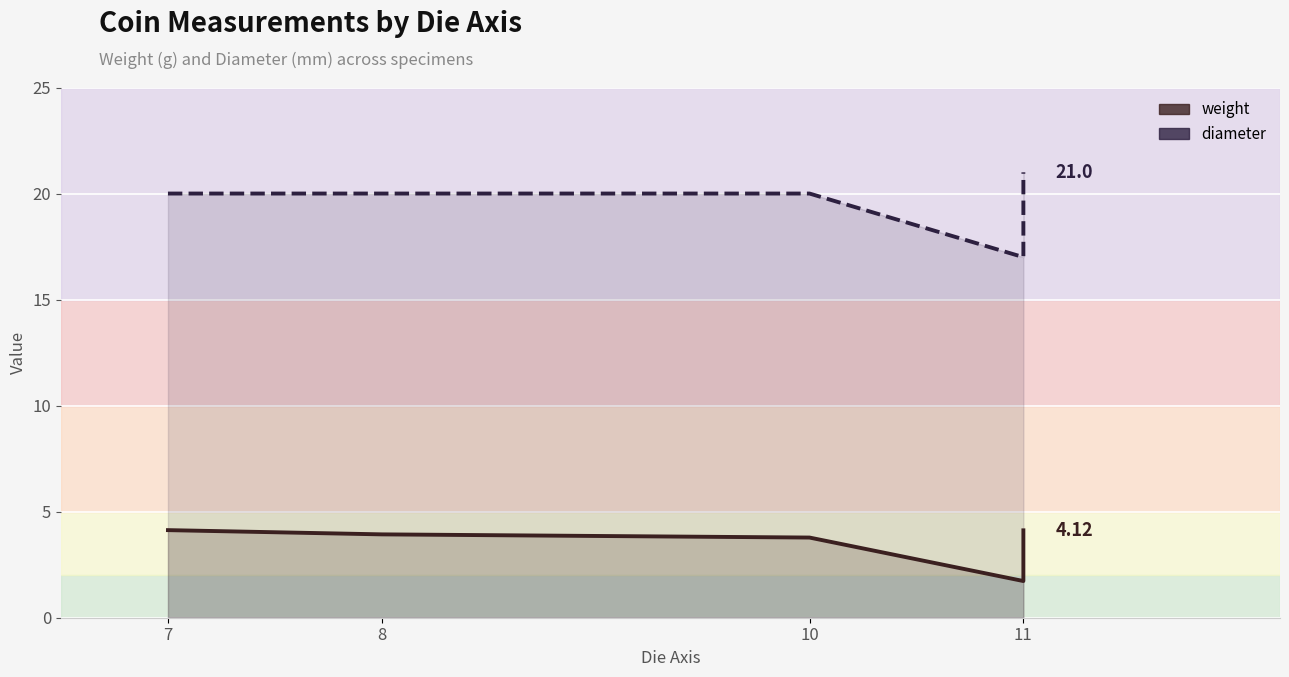

Rank the series by their average value, from highest to lowest.

diameter, weight